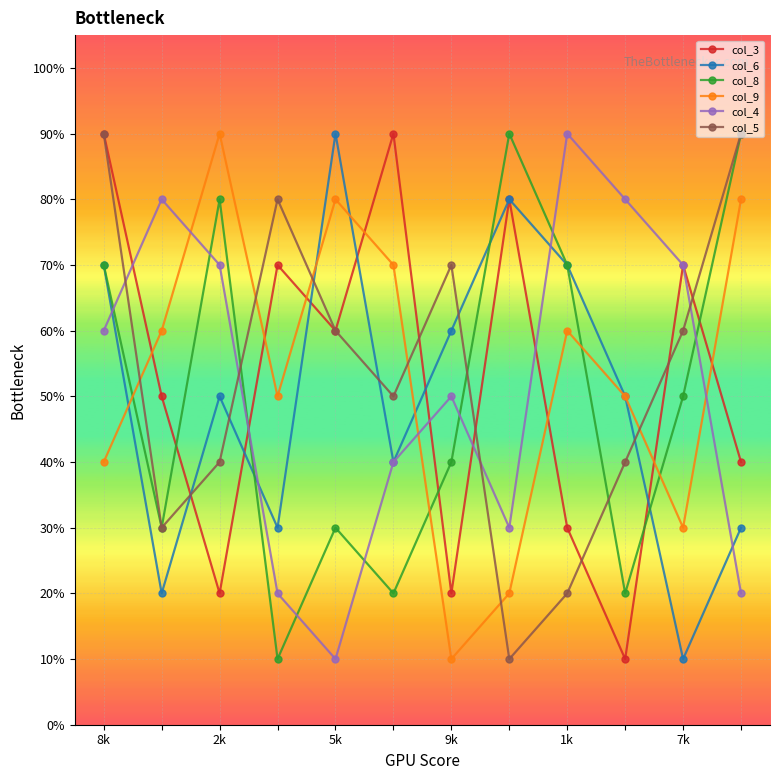

After their last crossing, which series has the higher values: col_4 or col_8?

col_8